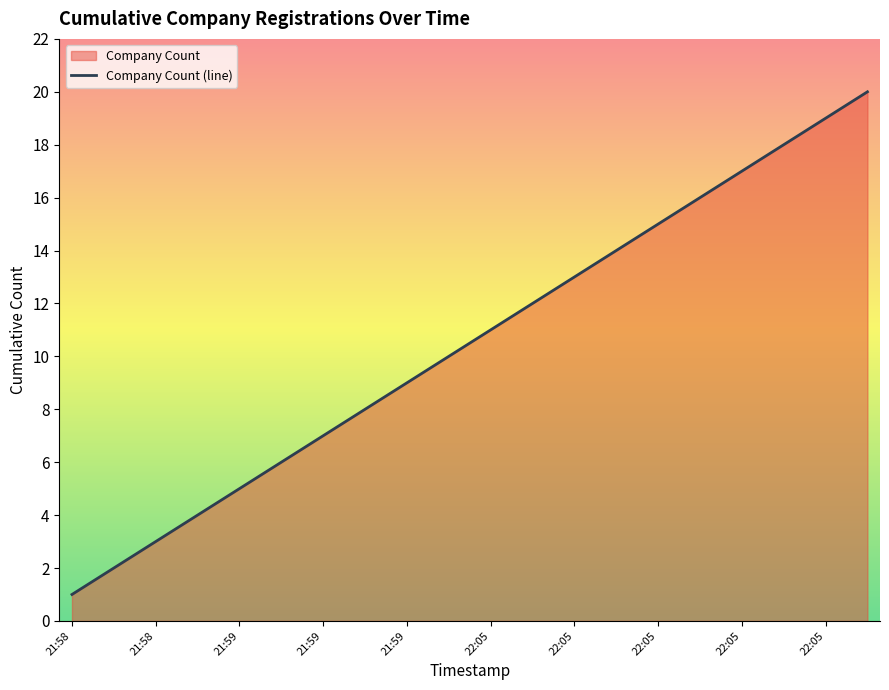

What is the ratio of the value at 10 to the value at 18?

0.6